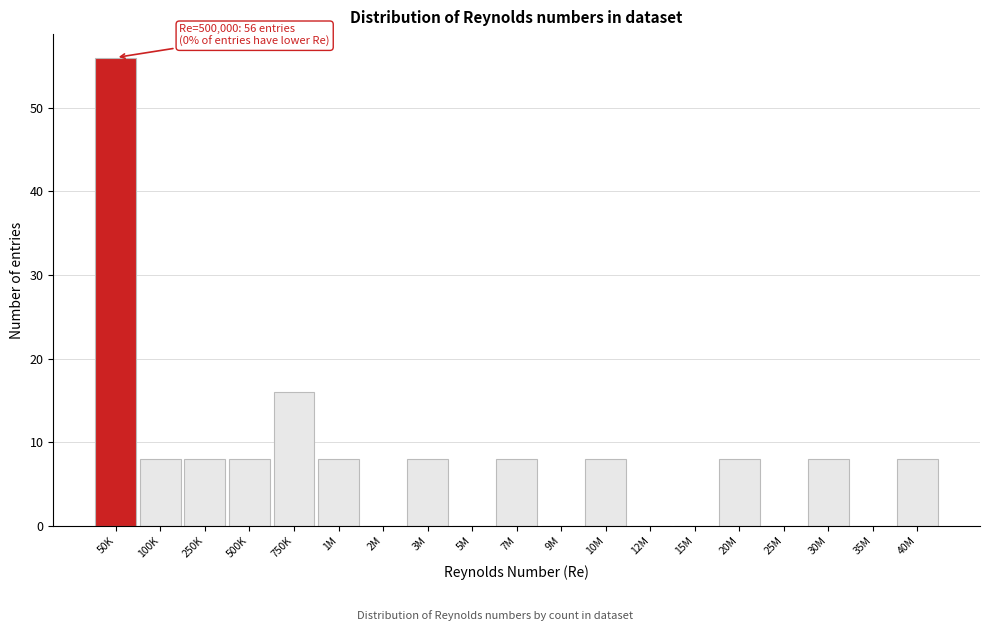

Reading left to right, transcribe all the data shown in this chart.

50K=56	100K=8	250K=8	500K=8	750K=16	1M=8	2M=0	3M=8	5M=0	7M=8	9M=0	10M=8	12M=0	15M=0	20M=8	25M=0	30M=8	35M=0	40M=8